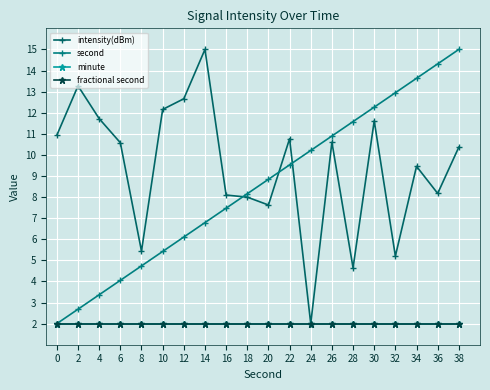

What is the minimum value shown in the chart?

2.0